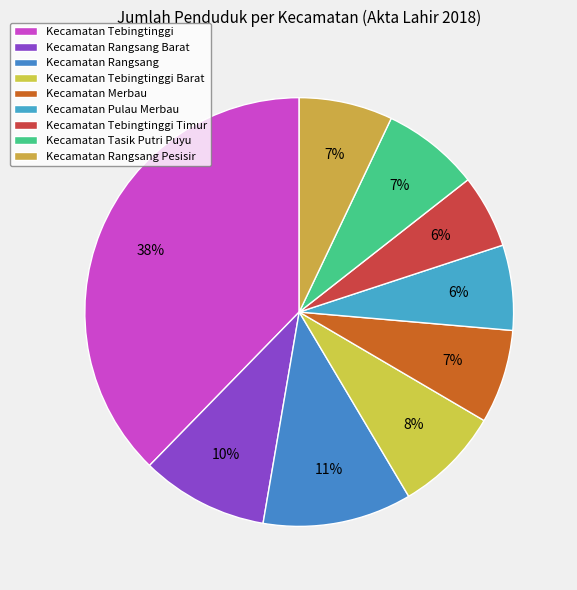

How many slices are in this pie chart?

9